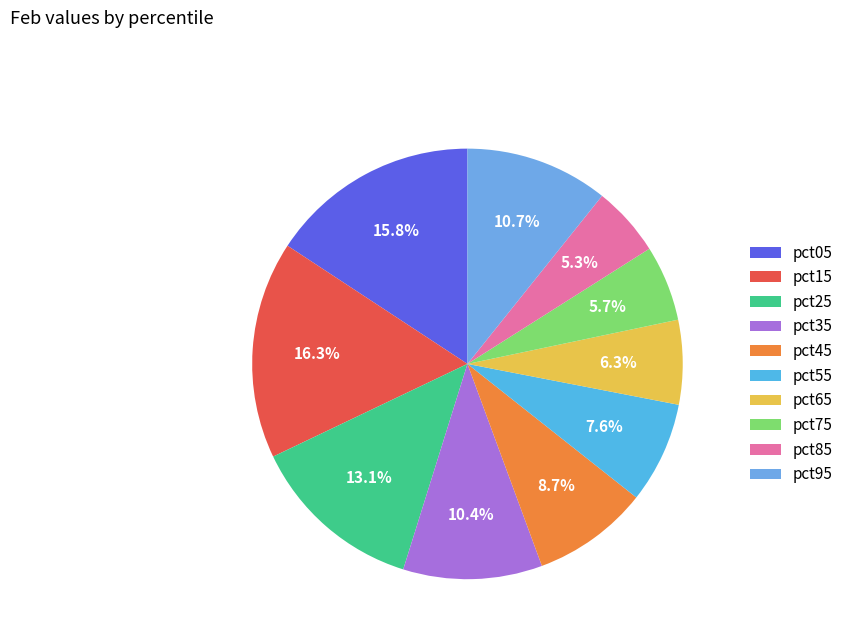

Is pct15 the majority of the pie?

No